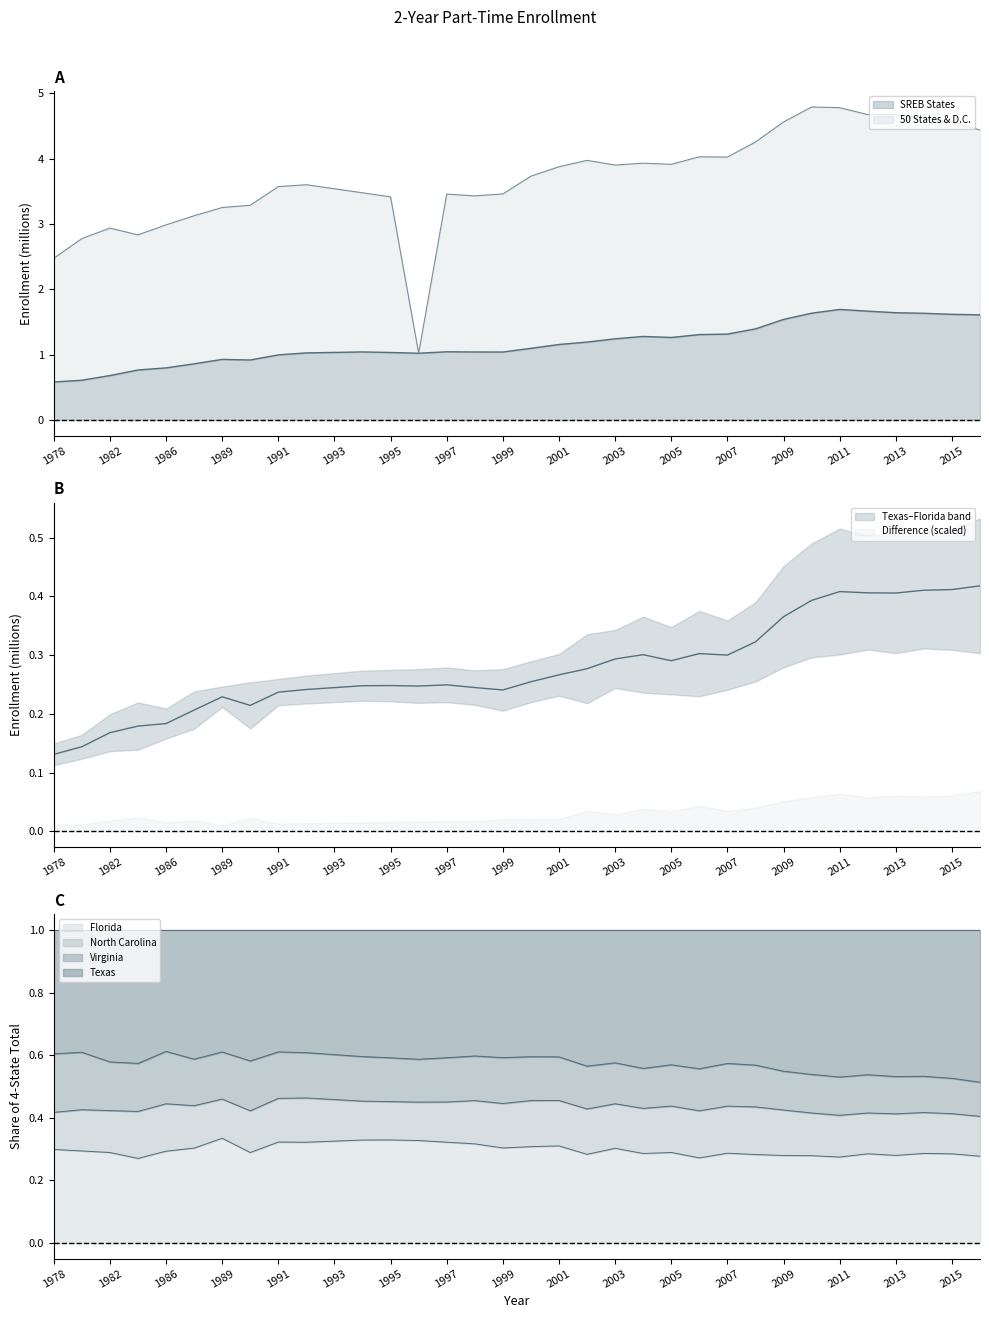

Which series has the largest total across all categories?

50 States and D.C.